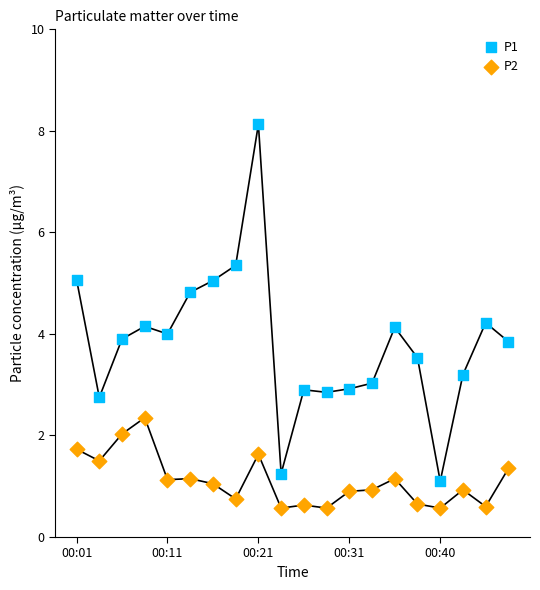

Which series contains the lowest Y value?

P2